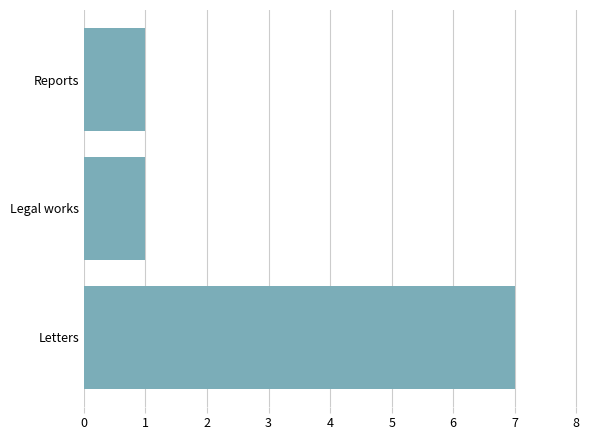

Which has a higher value, Letters or Legal works?

Letters